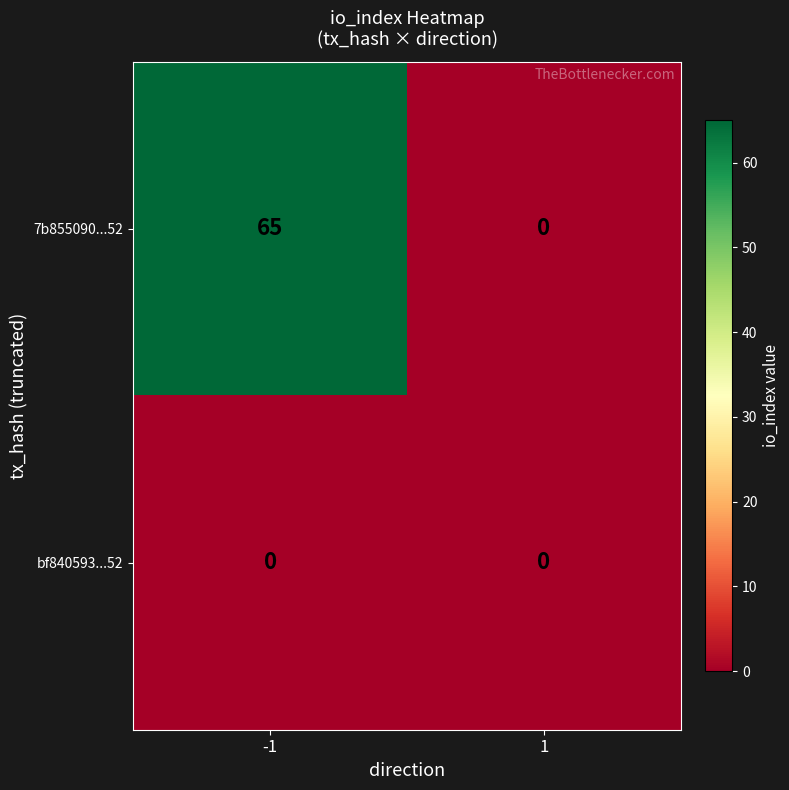

Which series has the largest total across all categories?

7b855090...52